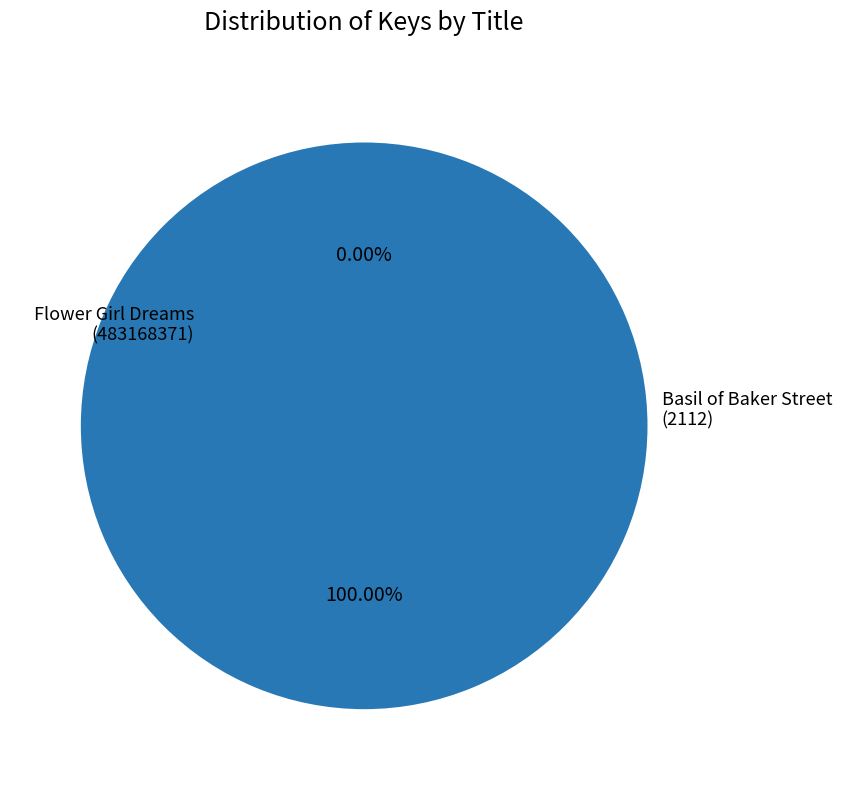

Which has a higher value, Basil of Baker Street (2112) or Flower Girl Dreams (483168371)?

Flower Girl Dreams (483168371)